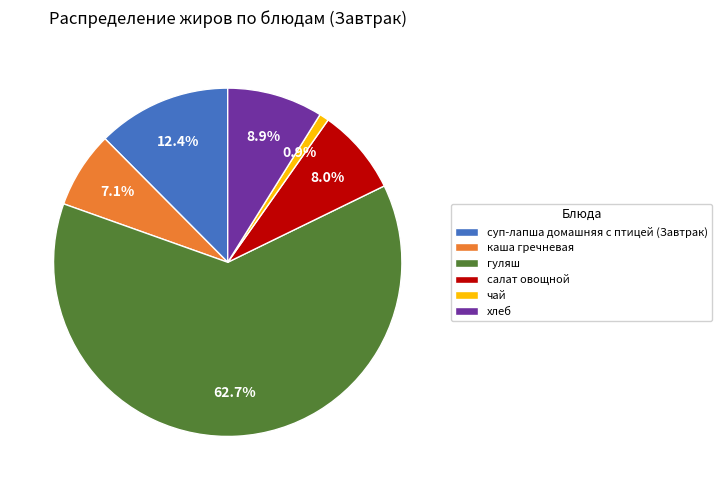

How many segments does this pie chart have?

6